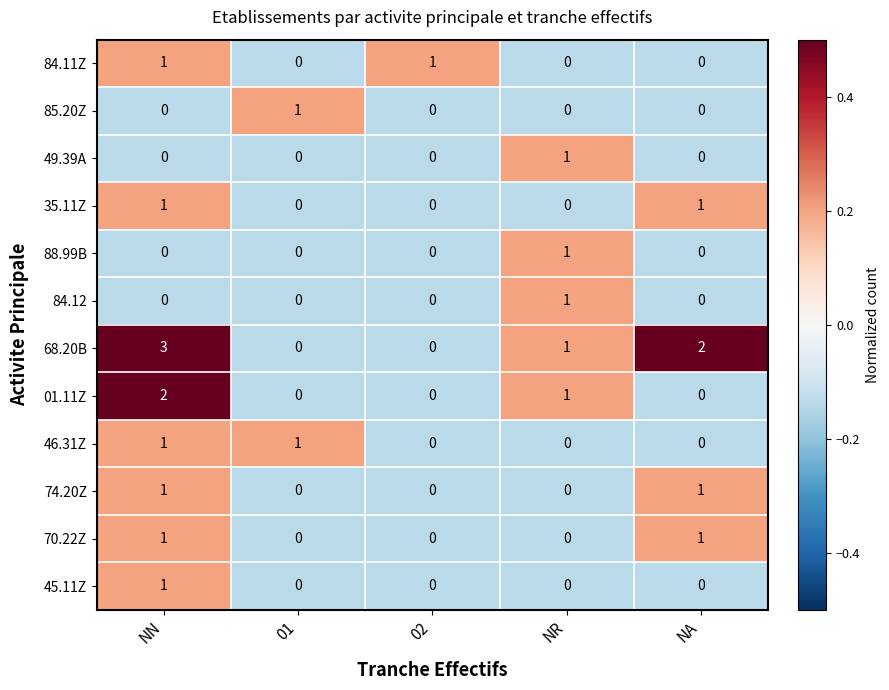

The value of 85.20Z at 02 is 0. True or false?

True